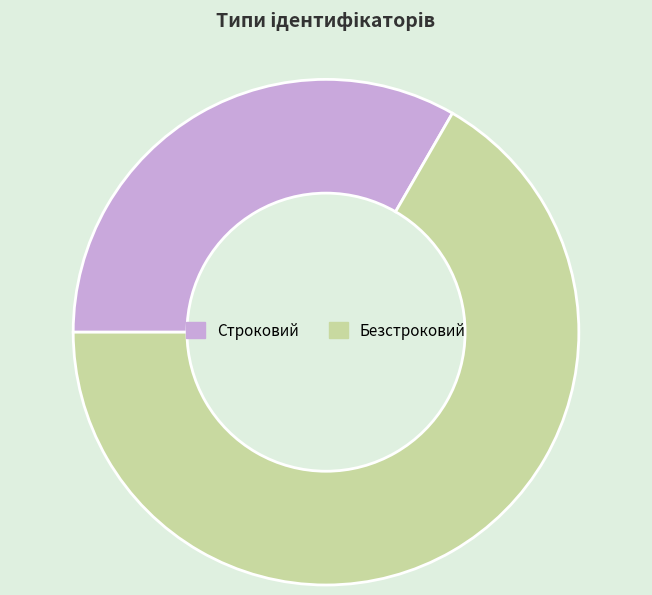

What is the ratio of the value at Безстроковий to the value at Строковий?

2.0